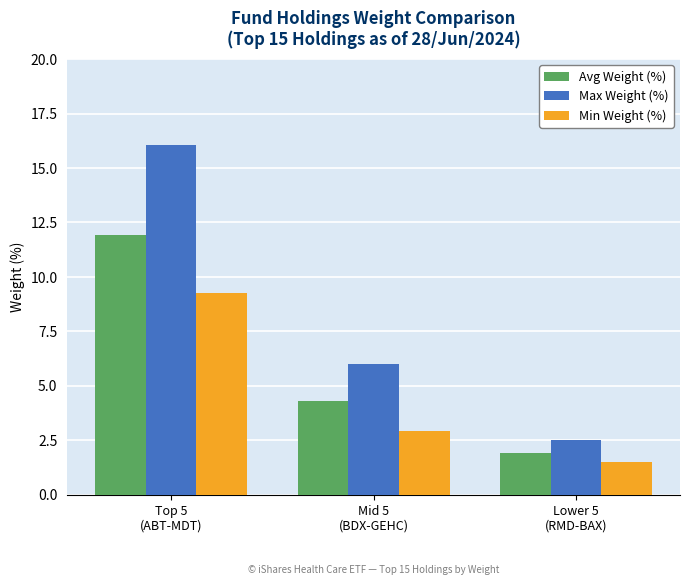

Is it true that Max Weight (%) equals 25.2 at Top 5
(ABT-MDT)?

False